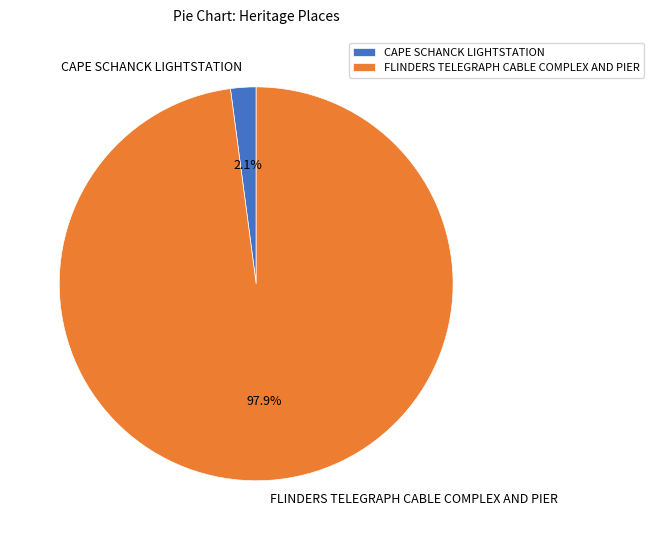

Is there a majority slice in this chart?

Yes